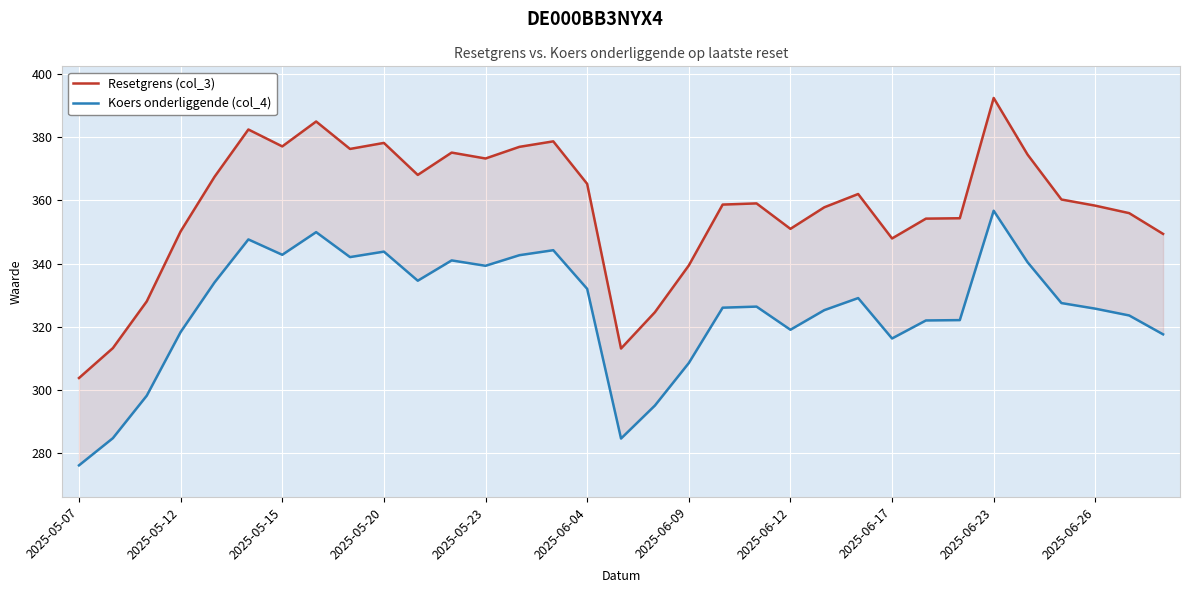

Is it true that Koers onderliggende (col_4) equals 344.3 at 14?

True